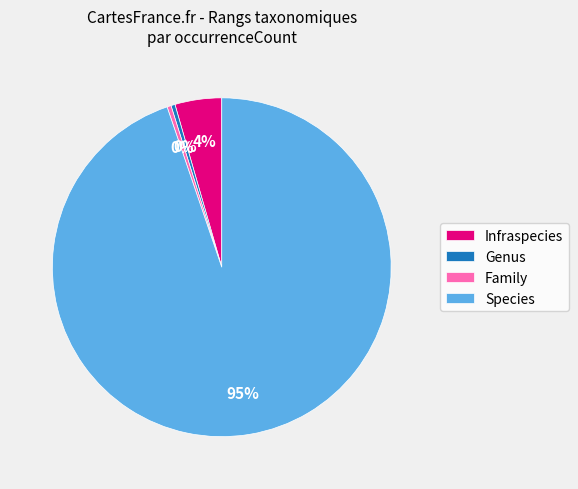

Which slice is the largest?

Species